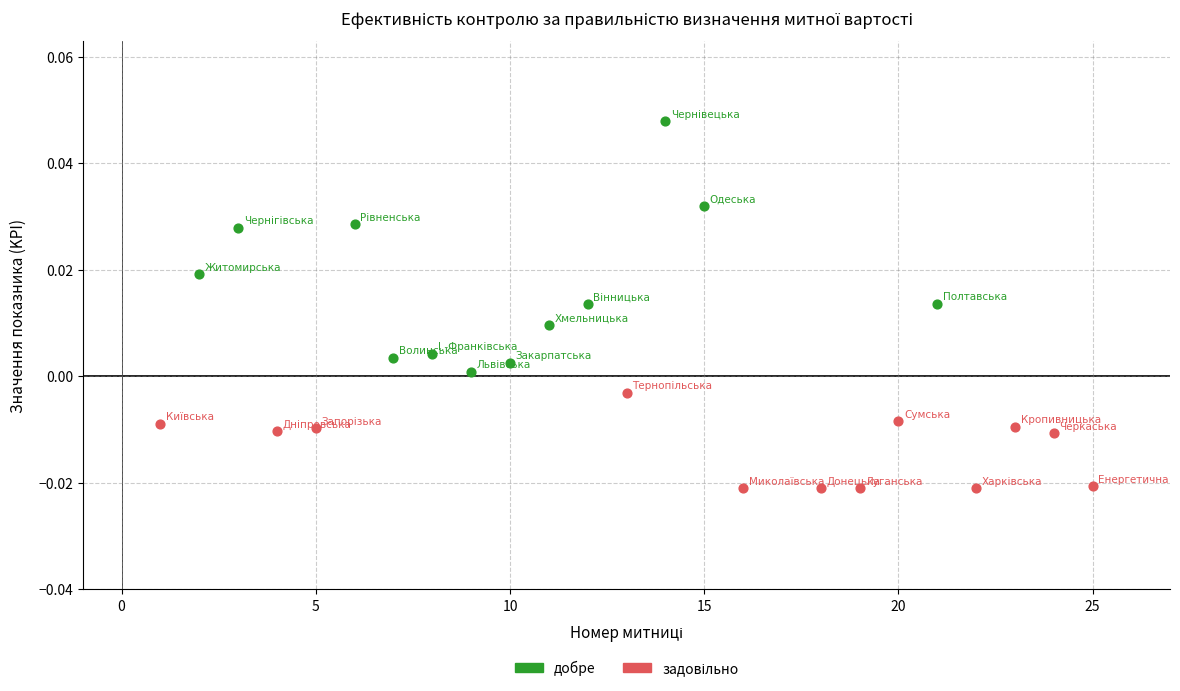

Which series has the largest Y range (max minus min)?

добре